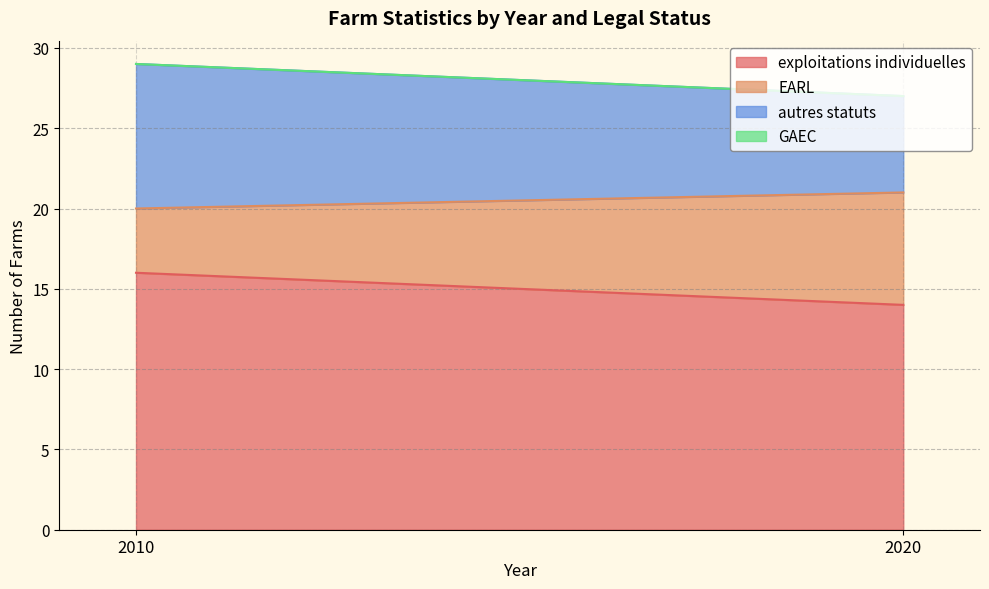

Between 2020 and 2010, which is larger?

2010